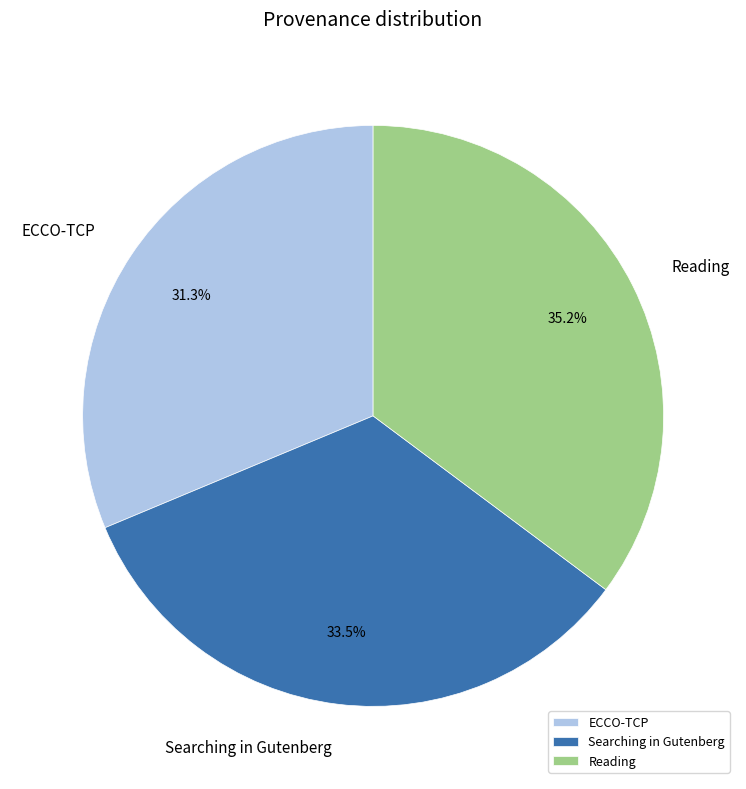

True or false: ECCO-TCP accounts for 25% of the total.

False